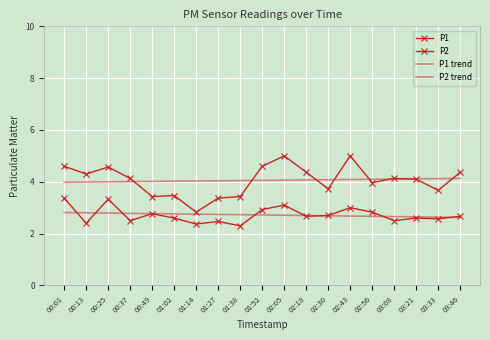

What are all the series names shown in the legend?

P1, P2, P1 trend, P2 trend